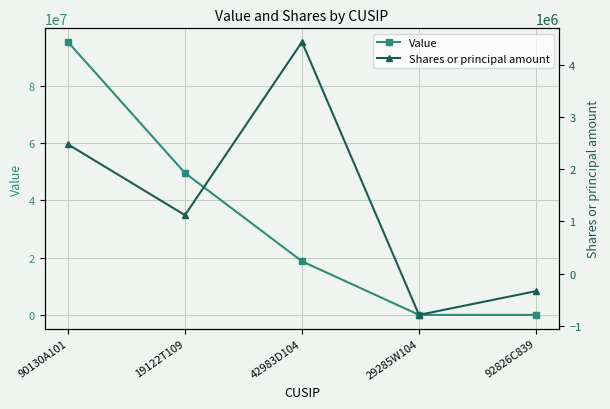

True or false: Shares or principal amount and Value intersect in this chart.

False